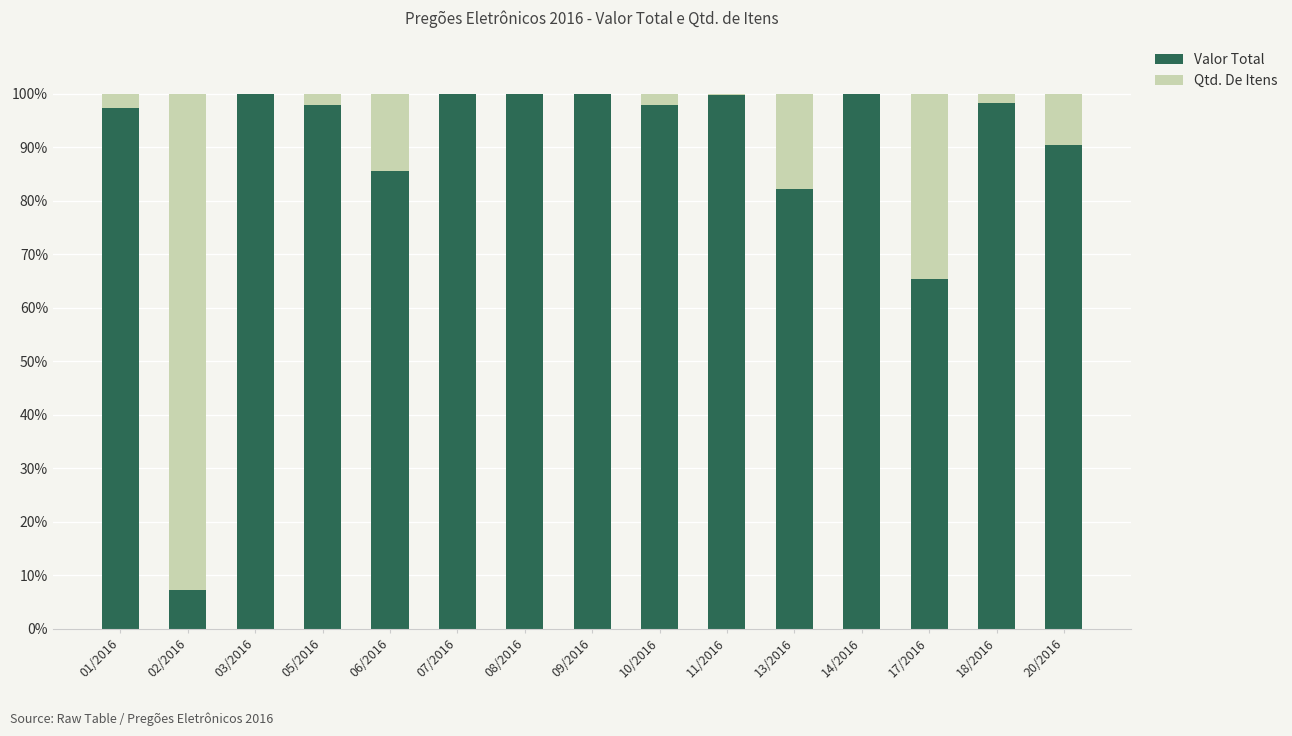

Is it true that Valor Total equals 100.0 at 08/2016?

True